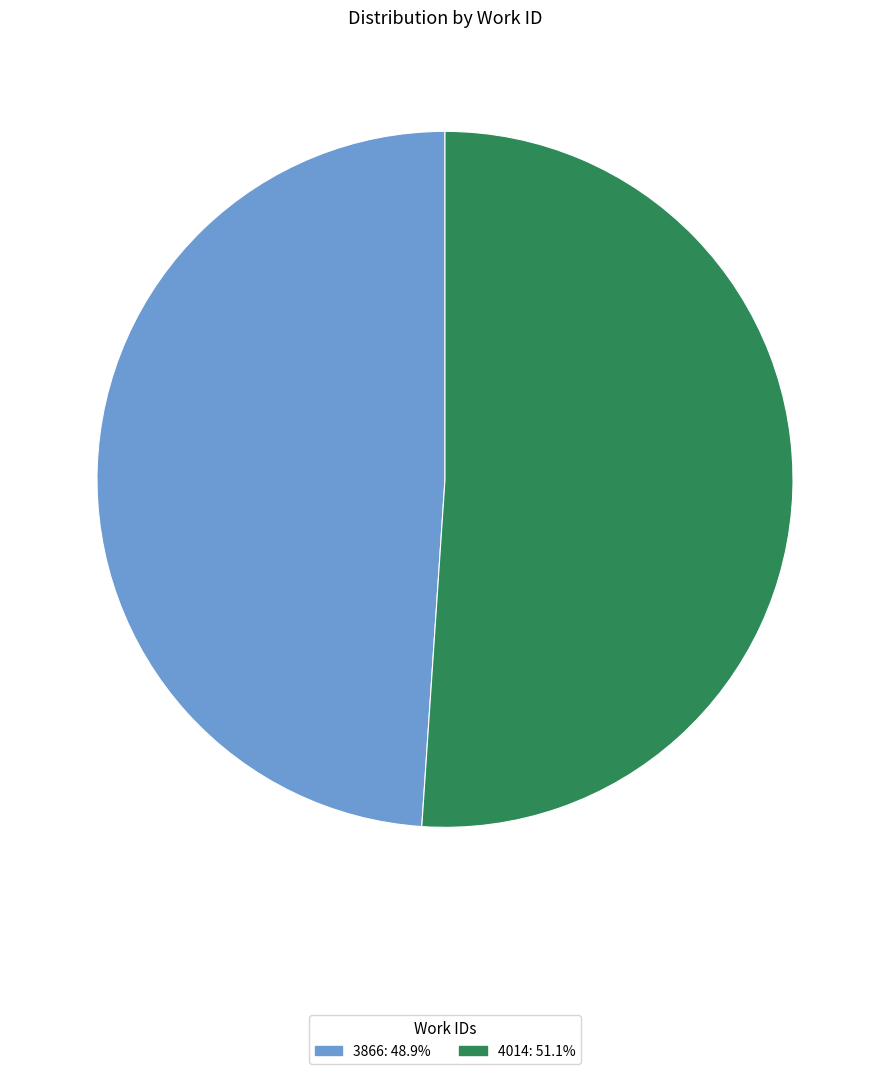

Which slice is the largest?

4014